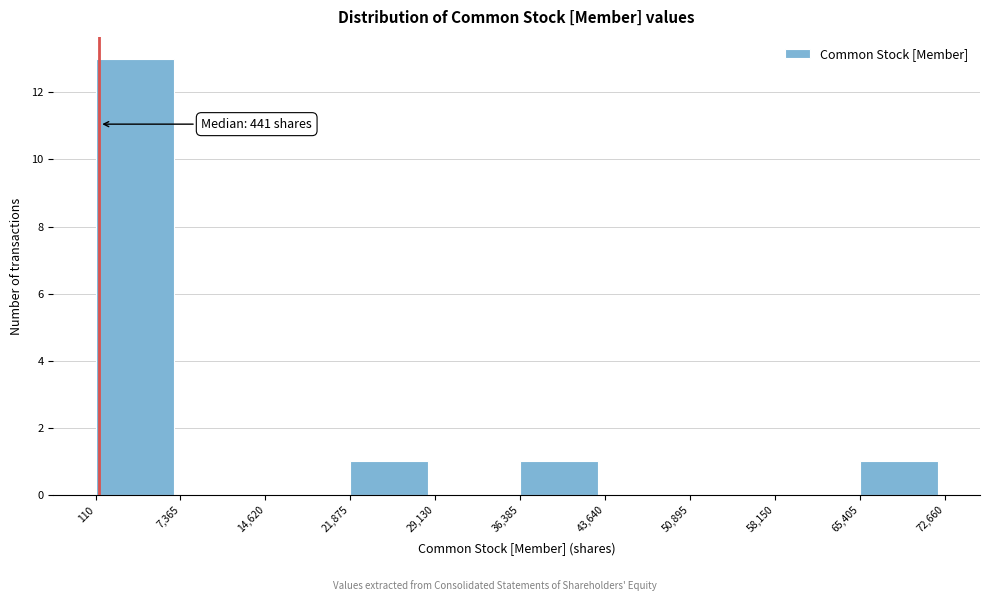

Over which range of the x-axis is the bar tallest?

110 to 7,365